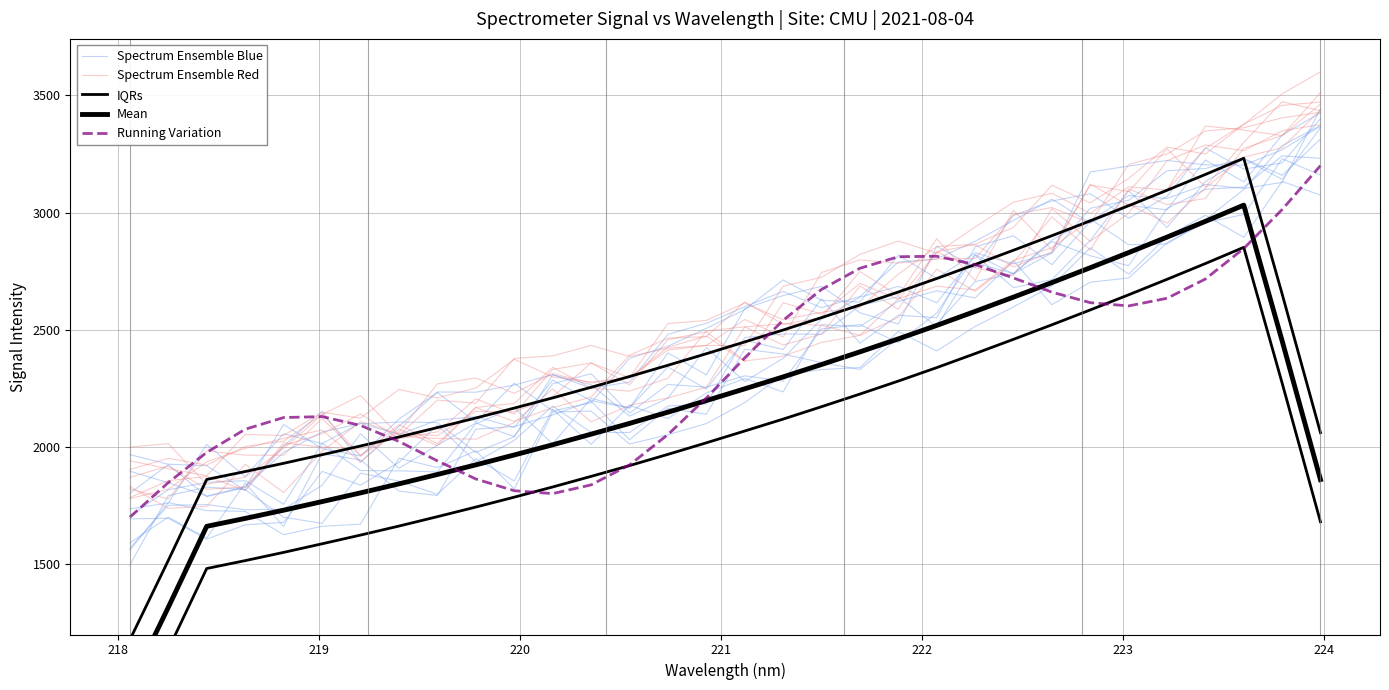

What are all the series names shown in the legend?

Spectrum Ensemble Blue, Spectrum Ensemble Red, IQRs, Mean, Running Variation